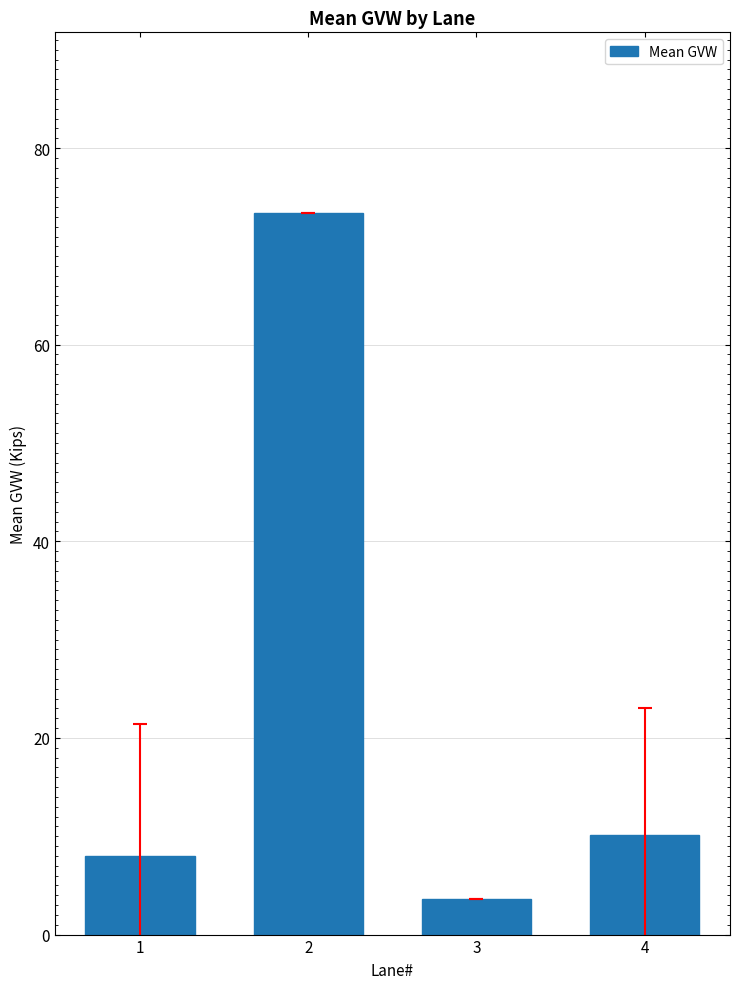

Is it true that the value at 2 is 20.4?

False